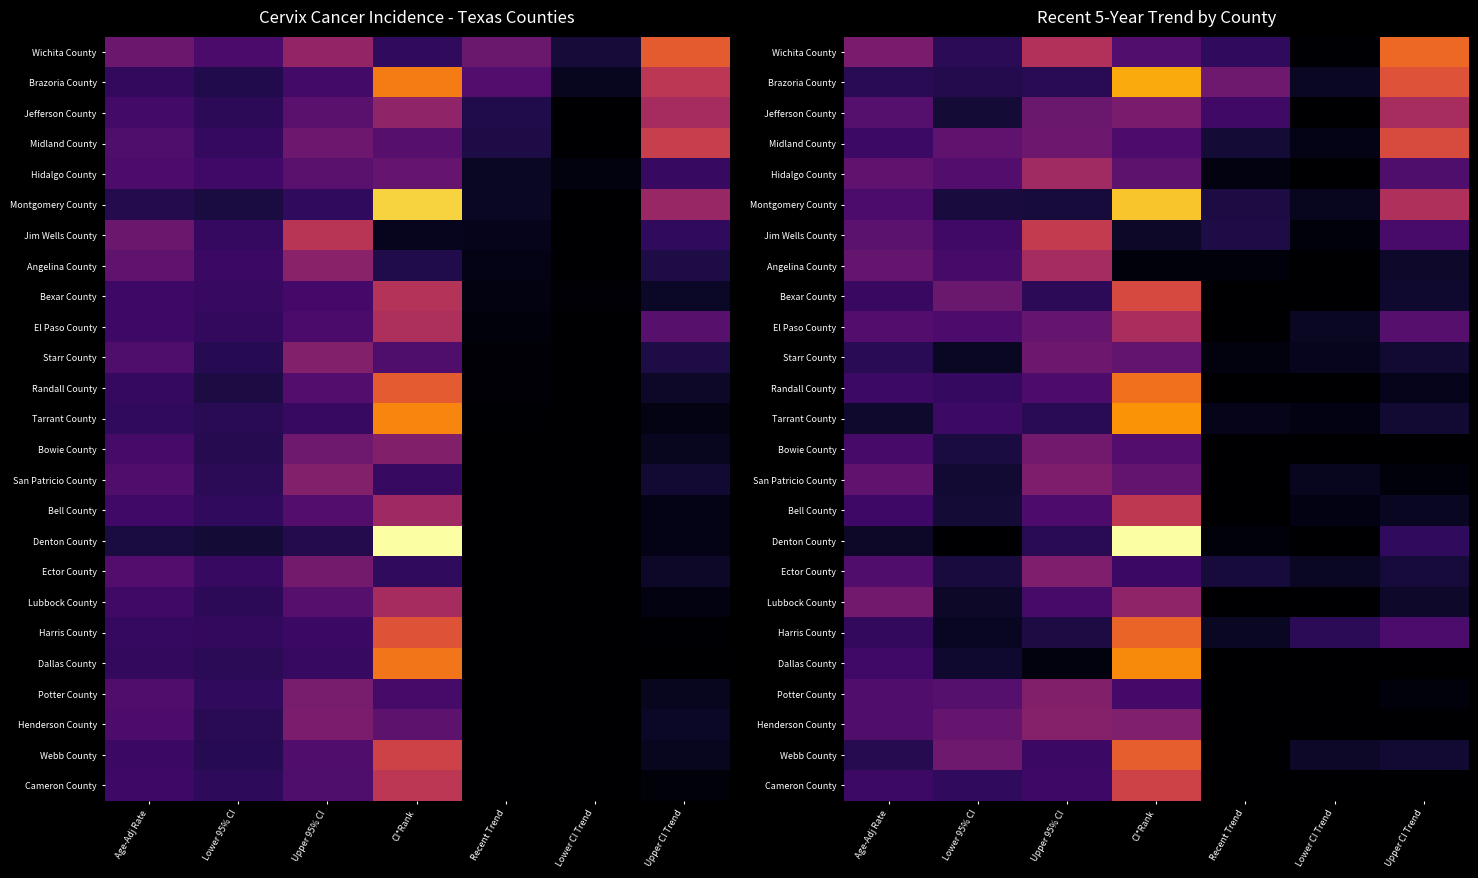

At which label does Ector County reach its peak?

Upper 95% CI